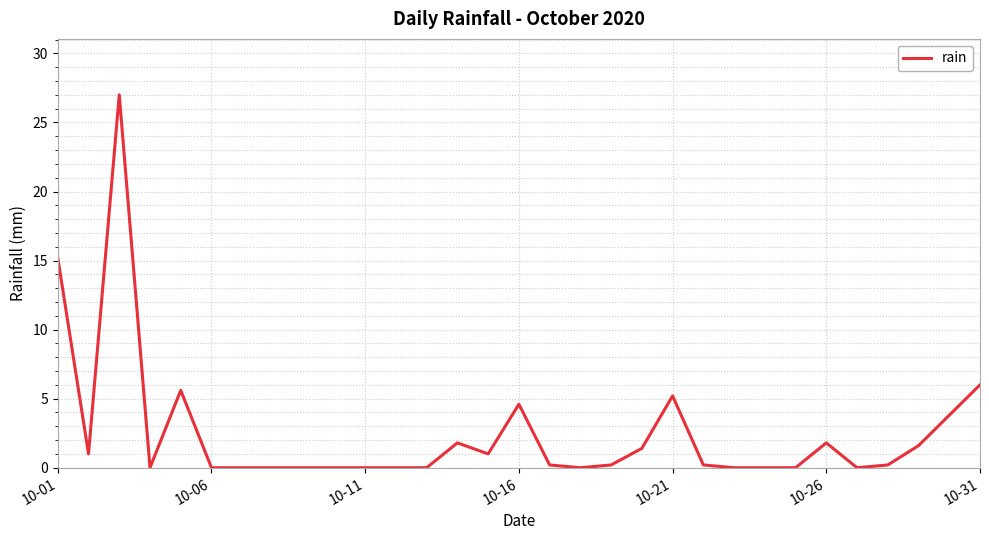

What is the maximum value shown in the chart?

27.0